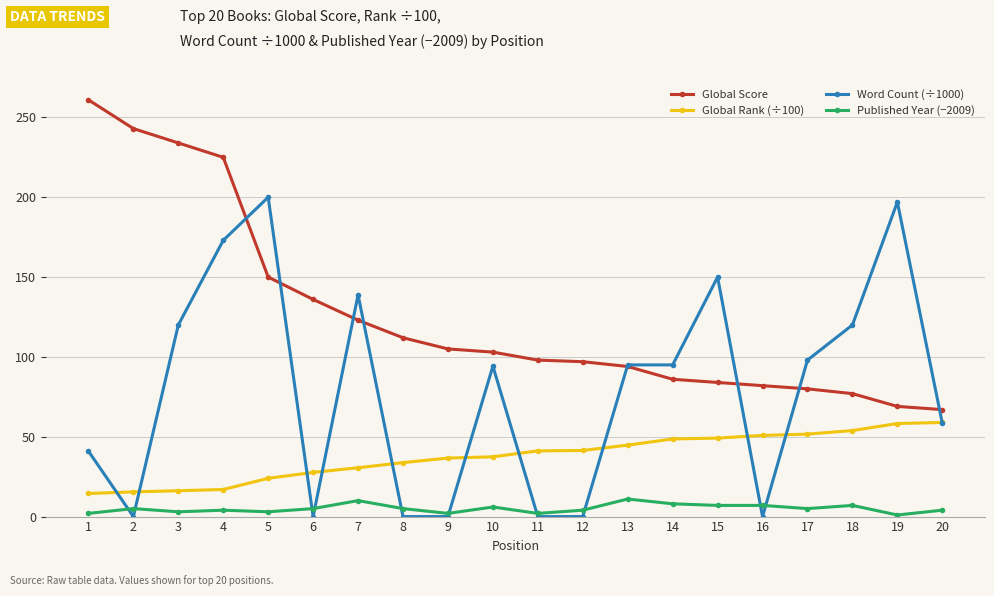

List the series in order of their peak value, highest first.

Global Score, Word Count (÷1000), Global Rank (÷100), Published Year (−2009)